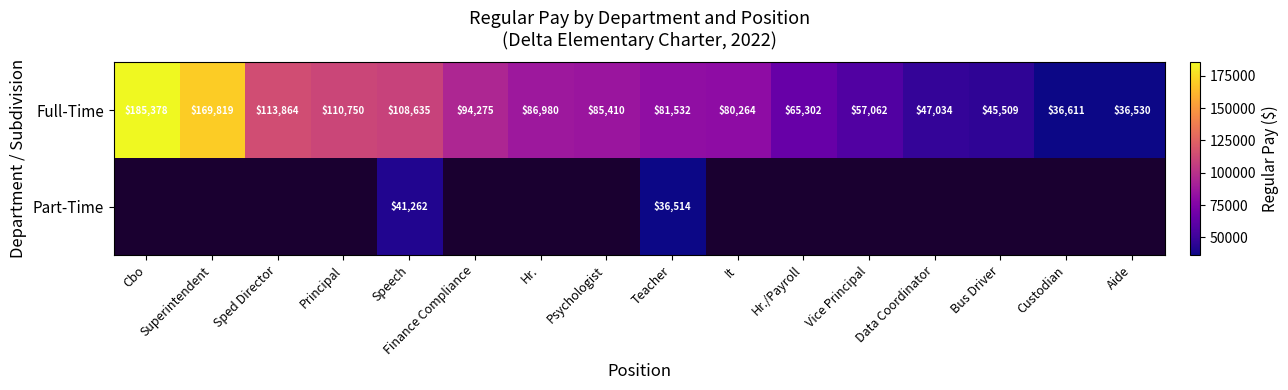

Where is Full-Time nearest to the value 110954?

Principal